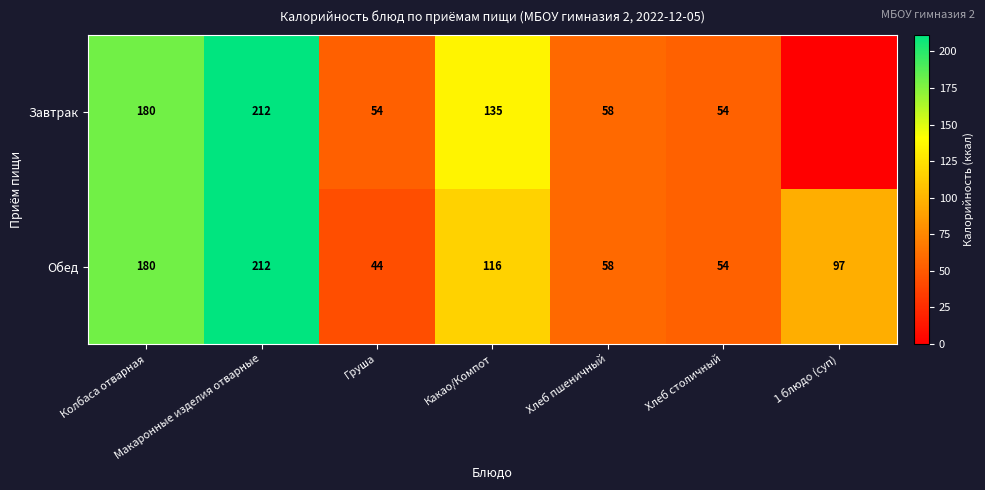

At which label does Обед first exceed 97?

Колбаса отварная